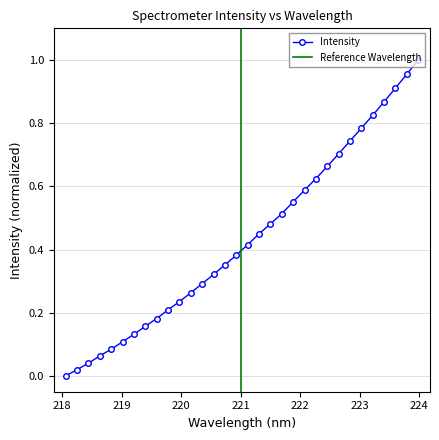

List the labels in order of value, largest first.

223.9802, 223.7895, 223.5987, 223.408, 223.2172, 223.0264, 222.8355, 222.6447, 222.4538, 222.263, 222.0721, 221.8812, 221.6902, 221.4993, 221.3083, 221.1174, 220.9264, 220.7354, 220.5444, 220.3533, 220.1623, 219.9712, 219.7801, 219.589, 219.3979, 219.2067, 219.0156, 218.8244, 218.6332, 218.442, 218.2508, 218.0596